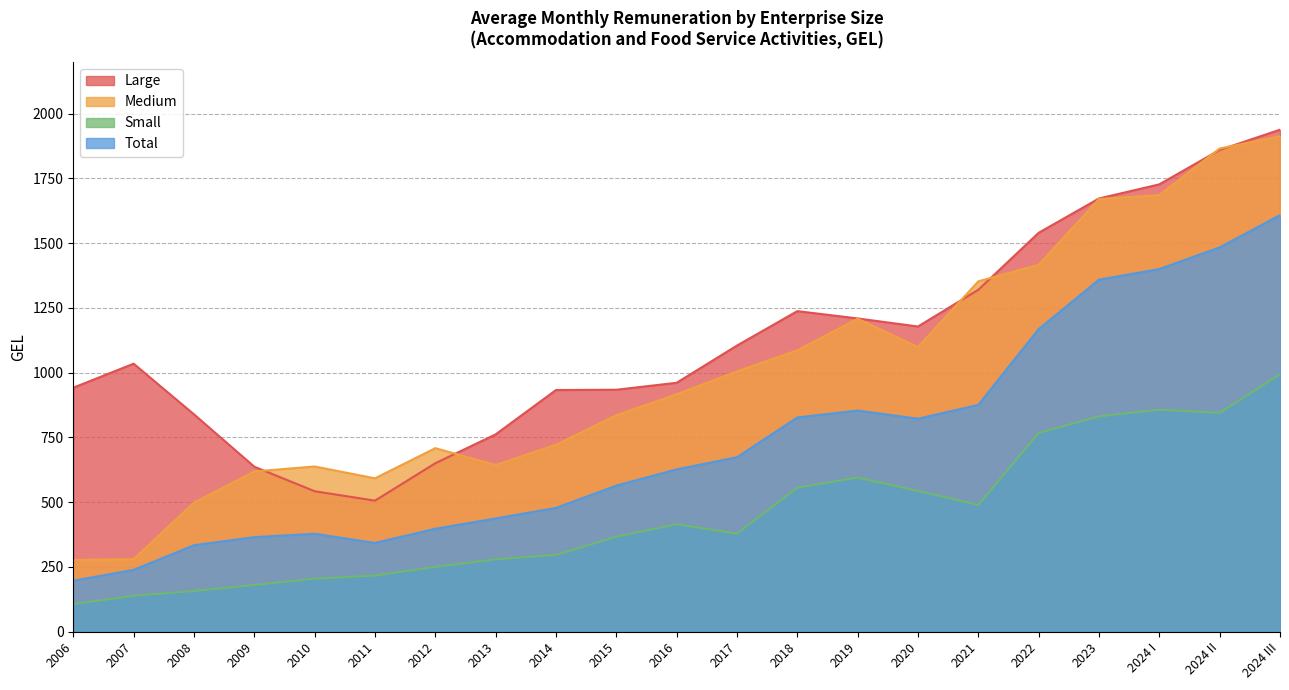

What position from the right is 2019?

8